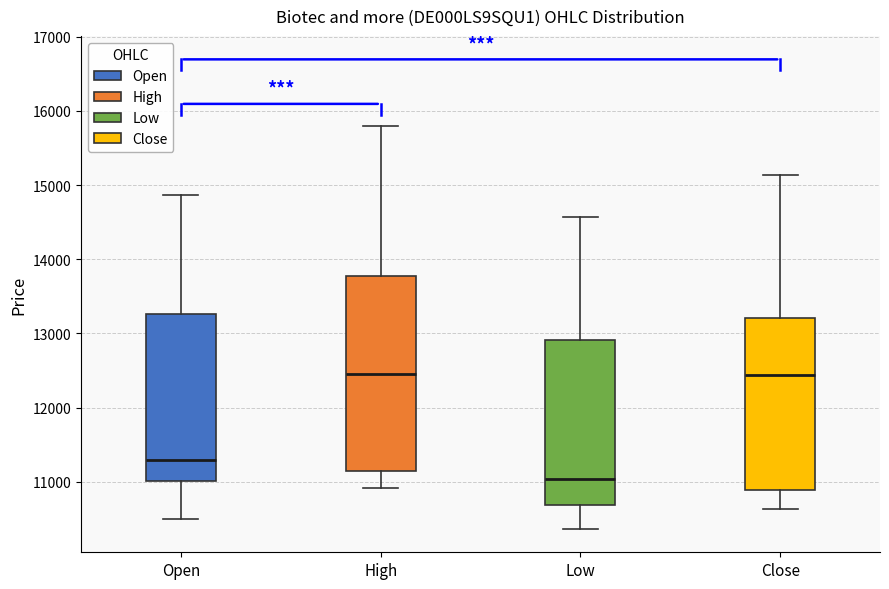

Reading left to right, read every box against the y-axis: the position of its median line, the range the box covers, and the ends of its whiskers. The values are not printed on the chart, so give them approximately, as read against the axis.

Open: median 11300, box 11000 to 13300, whiskers 10500 to 14900
High: median 12400, box 11100 to 13800, whiskers 10900 to 15800
Low: median 11000, box 10700 to 12900, whiskers 10400 to 14600
Close: median 12400, box 10900 to 13200, whiskers 10600 to 15100